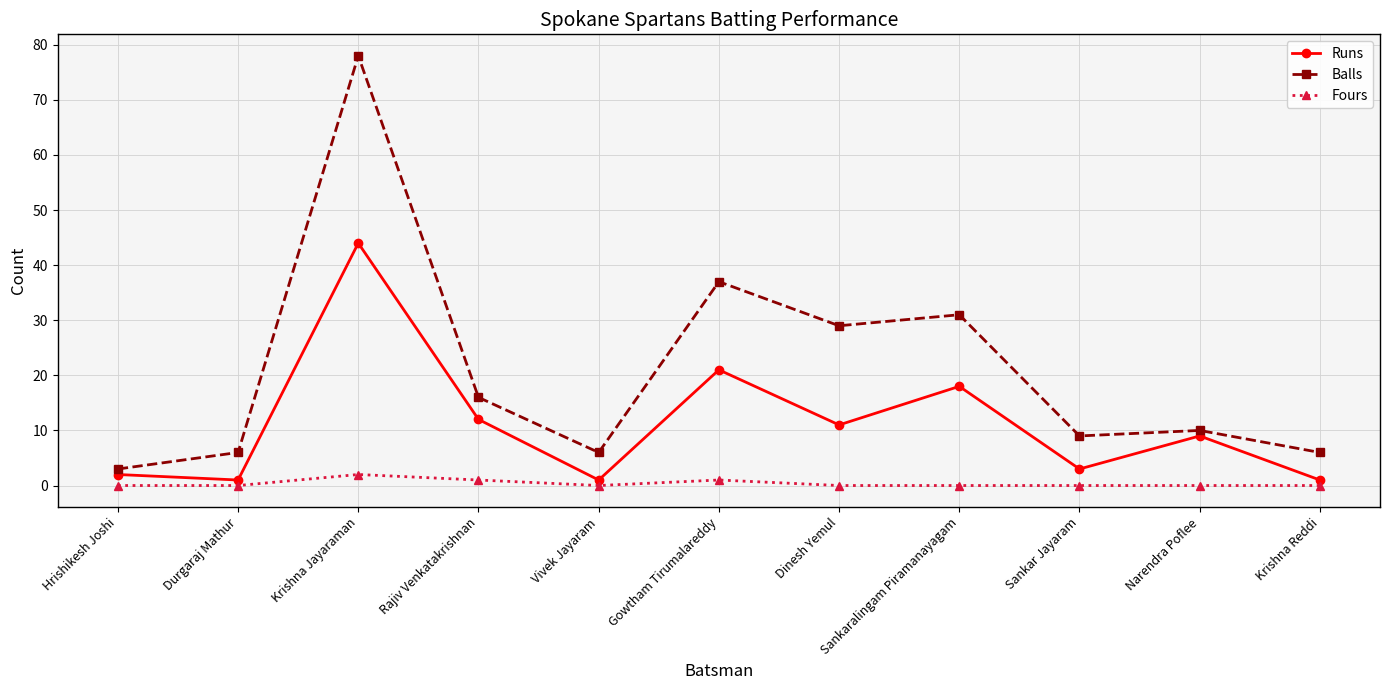

Does the chart have visible grid lines?

Yes